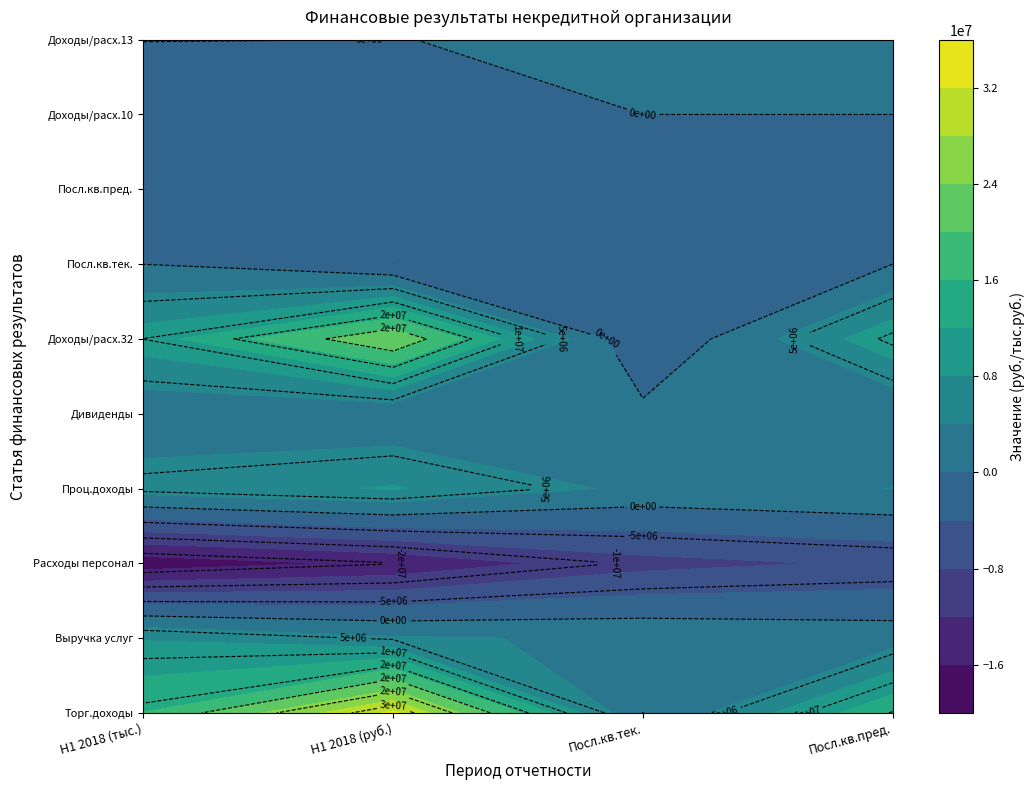

Reading right to left, list all the values displayed in this chart.

1: 9=29000.0	8=-1006000.0	7=-4083000.0	6=-29000.0	5=10044000.0	4=1058000.0	3=5966000.0	2=-18218000.0	1=7699000.0	0=16091000.0
2: 9=-3028.4	8=0.0	7=0.0	6=-4083000.0	5=23727743.4	4=736729.8	3=8301549.7	2=-15152462.3	1=4483701.8	0=32762994.5
3: 9=30000.0	8=0.0	7=0.0	6=0.0	5=-4083000.0	4=1058000.0	3=2966000.0	2=-9354000.0	1=3390000.0	0=-29000.0
4: 9=12802.8	8=0.0	7=0.0	6=0.0	5=10890126.4	4=296113.0	3=4037541.1	2=-7338435.0	1=2241129.8	0=15236583.2